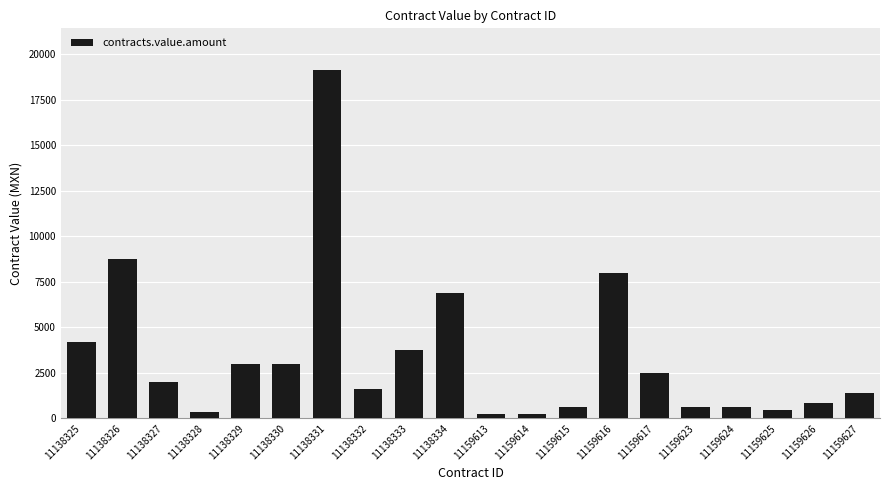

At which label is the value closest to 9682?

11138326